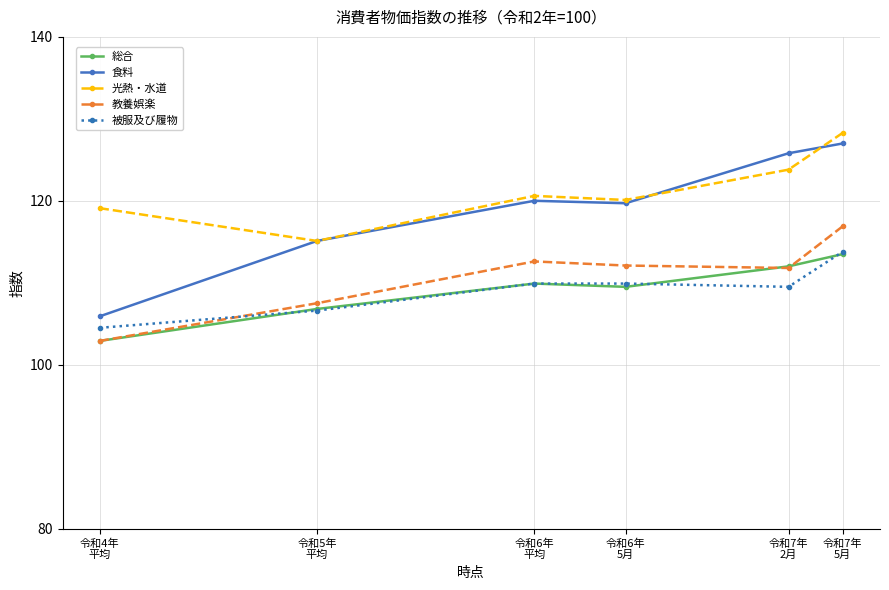

What is the highest value of the 被服及び履物 series?

113.8